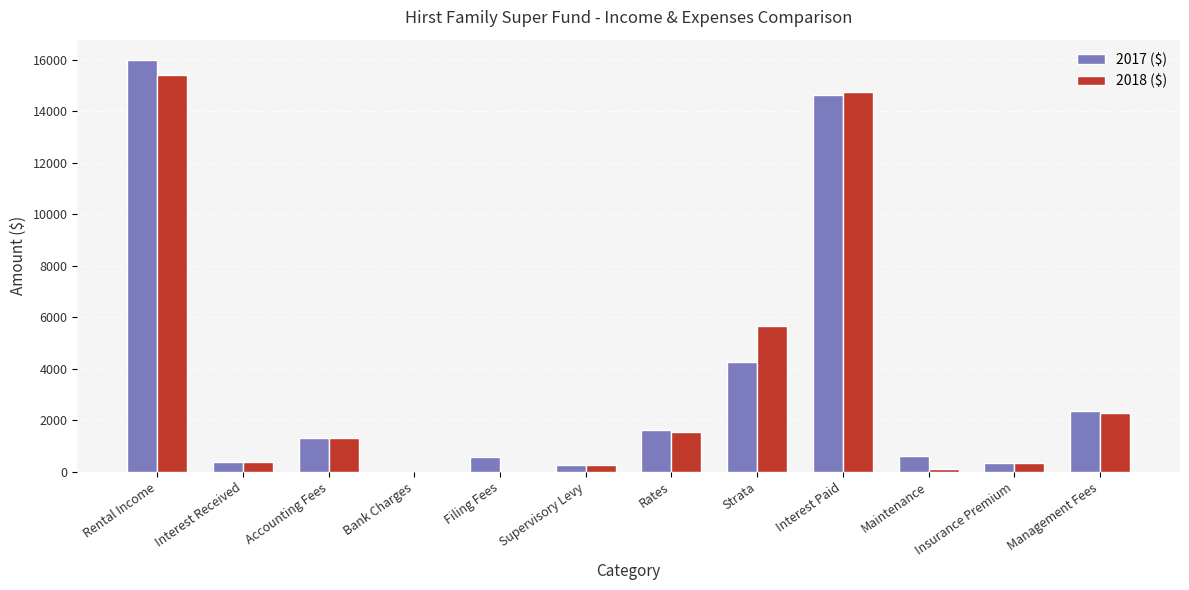

Are the bars grouped side by side (vs. stacked)?

Yes